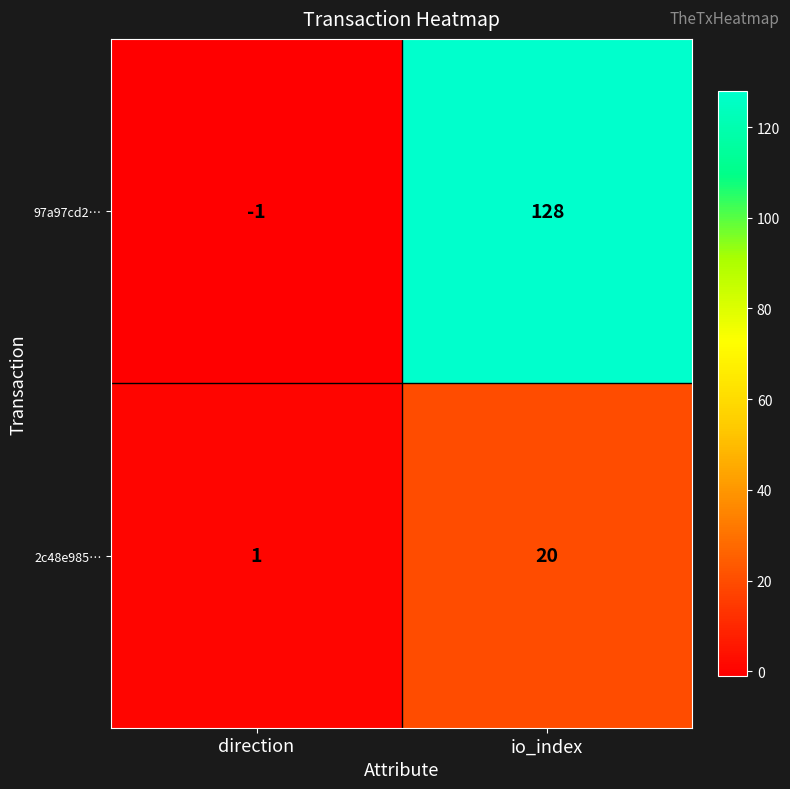

At which category is the sum across all series the highest?

io_index